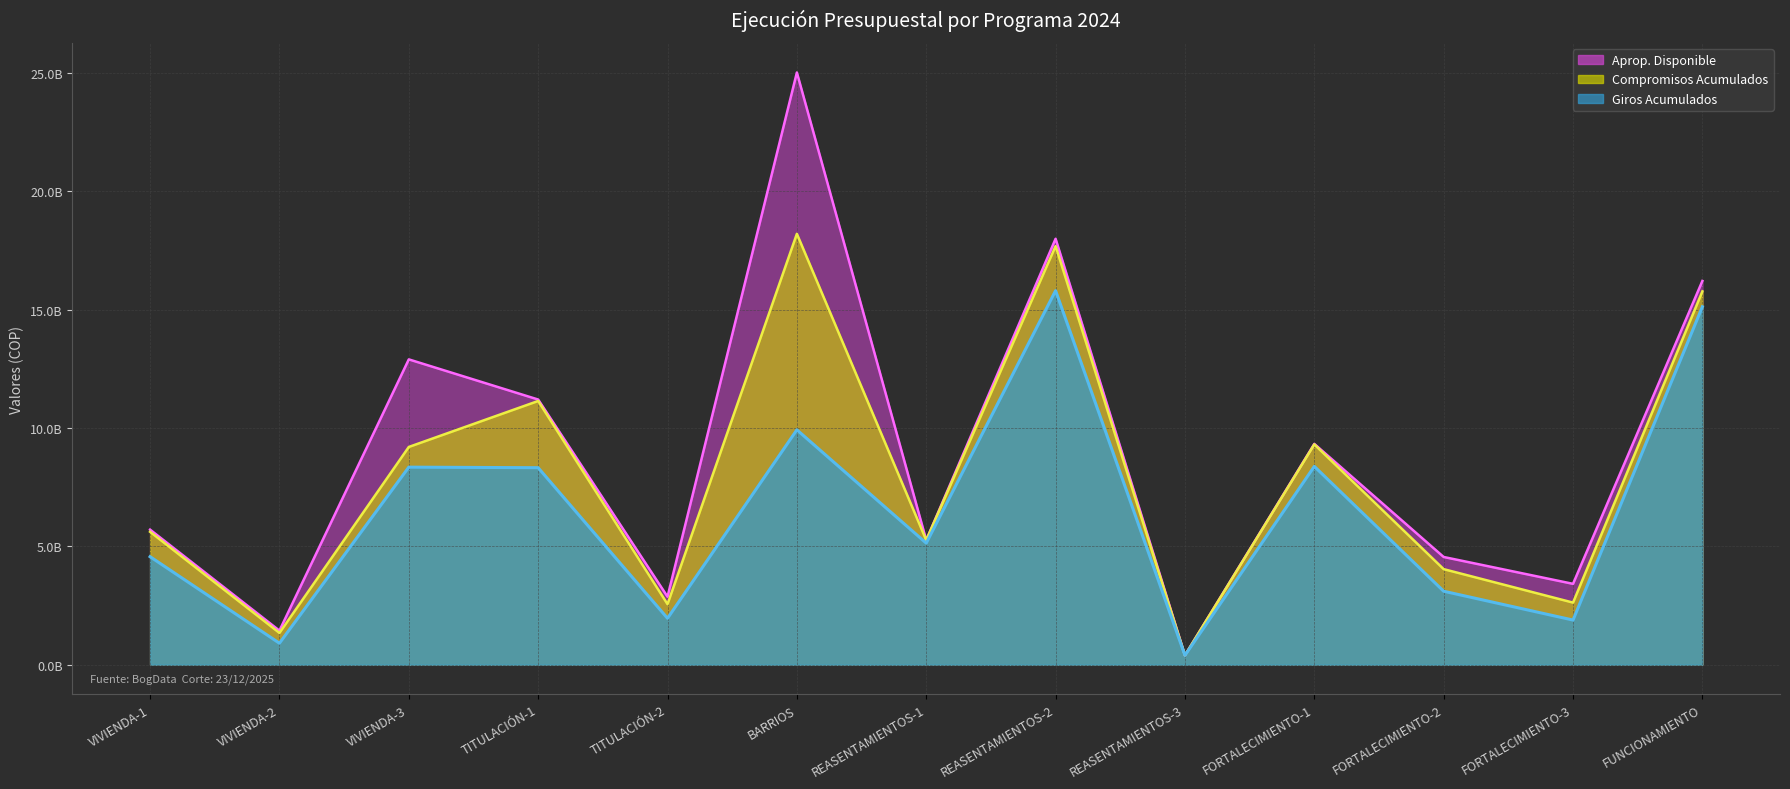

Which category has the lowest value across all series?

REASENTAMIENTOS-3